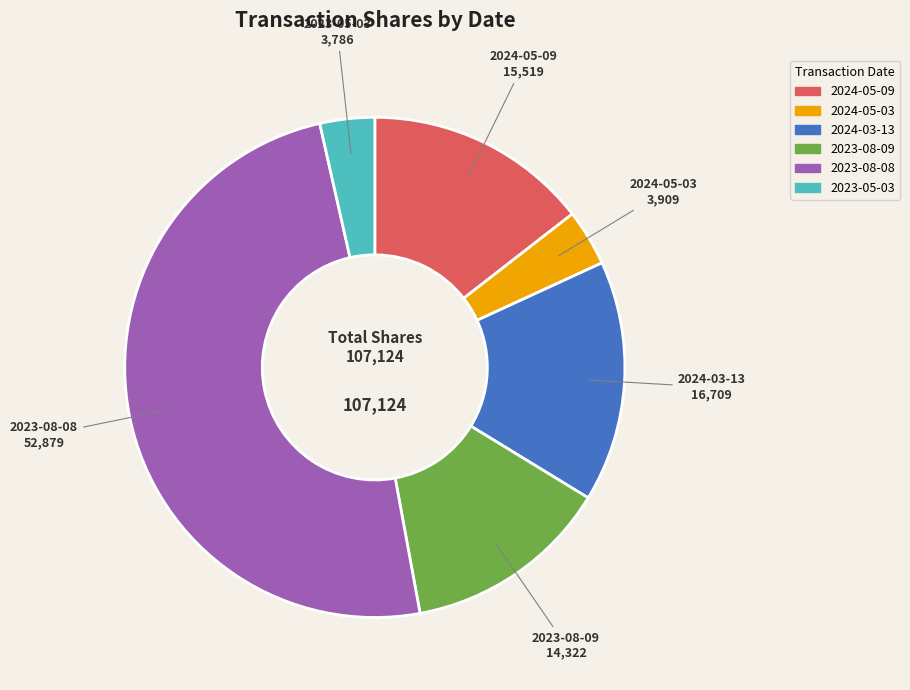

Combined, do 2023-05-03 and 2024-03-13 account for over 50%?

No